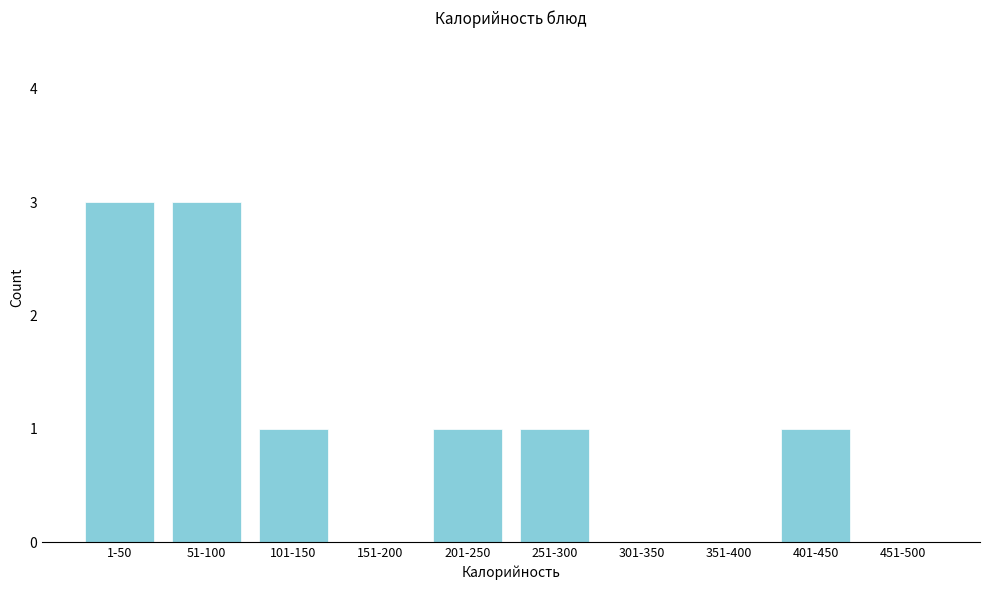

Reading left to right, extract all data points from this chart.

1-50=3	51-100=3	101-150=1	151-200=0	201-250=1	251-300=1	301-350=0	351-400=0	401-450=1	451-500=0